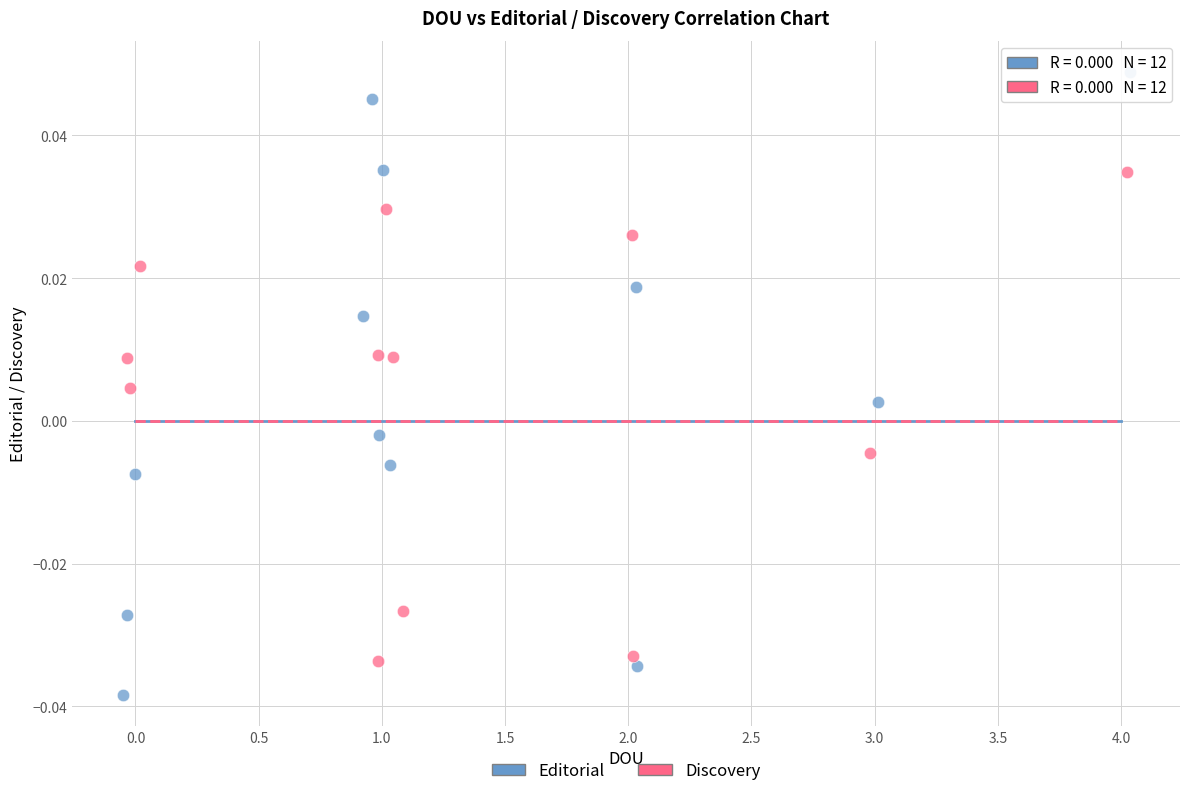

Which series has the largest Y range (max minus min)?

Editorial